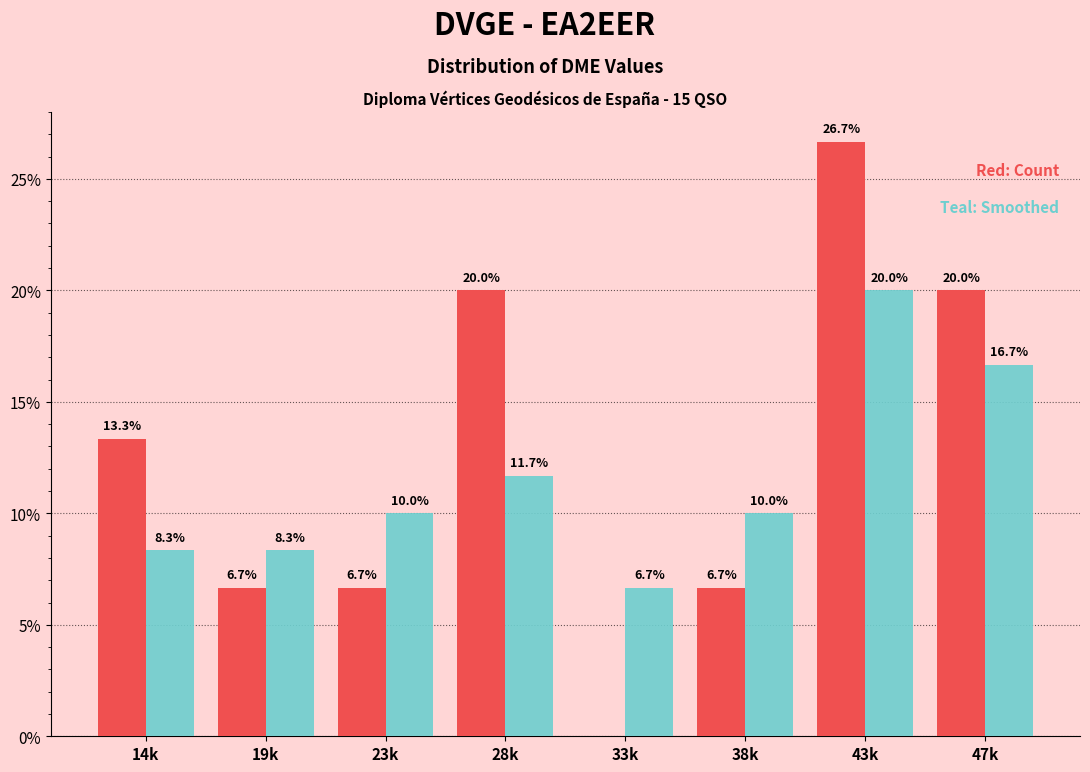

What is the maximum value shown in the chart?

26.7